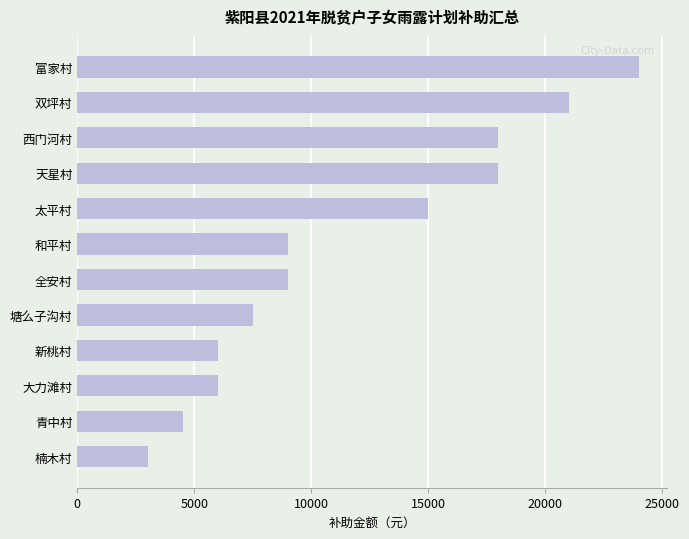

Where is the data nearest to the value 13500?

太平村